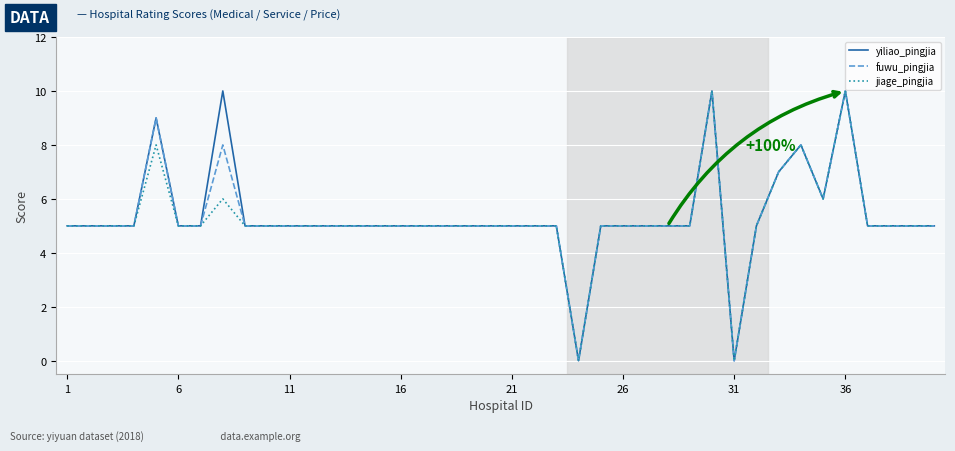

The value of jiage_pingjia at 6 is 2. True or false?

False